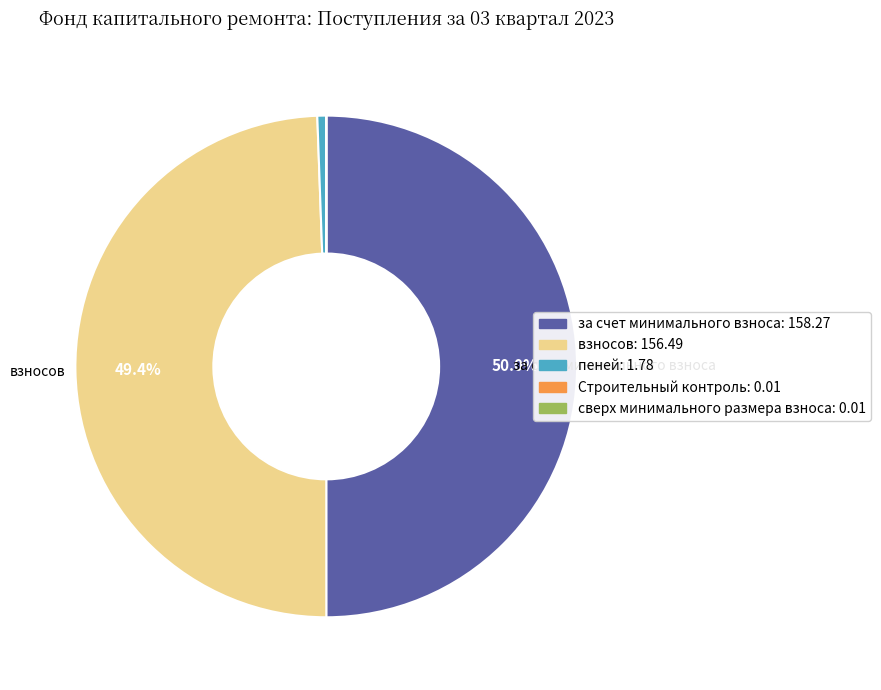

What percentage is the за счет минимального взноса slice, to the nearest percent?

50%